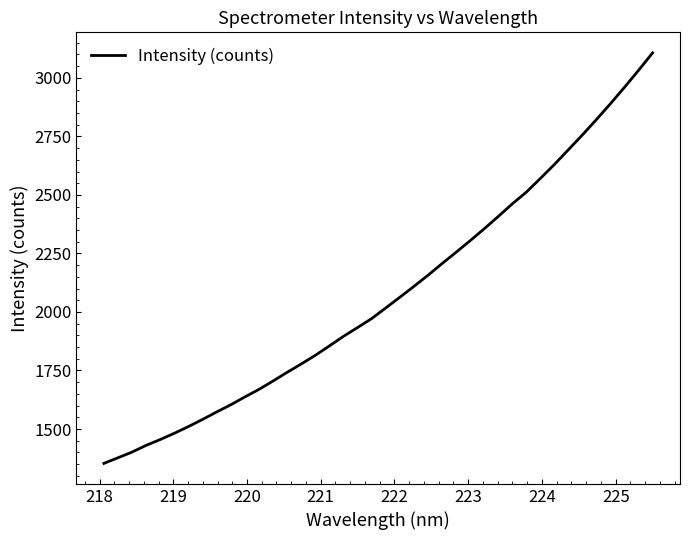

What is the minimum value shown in the chart?

1353.3